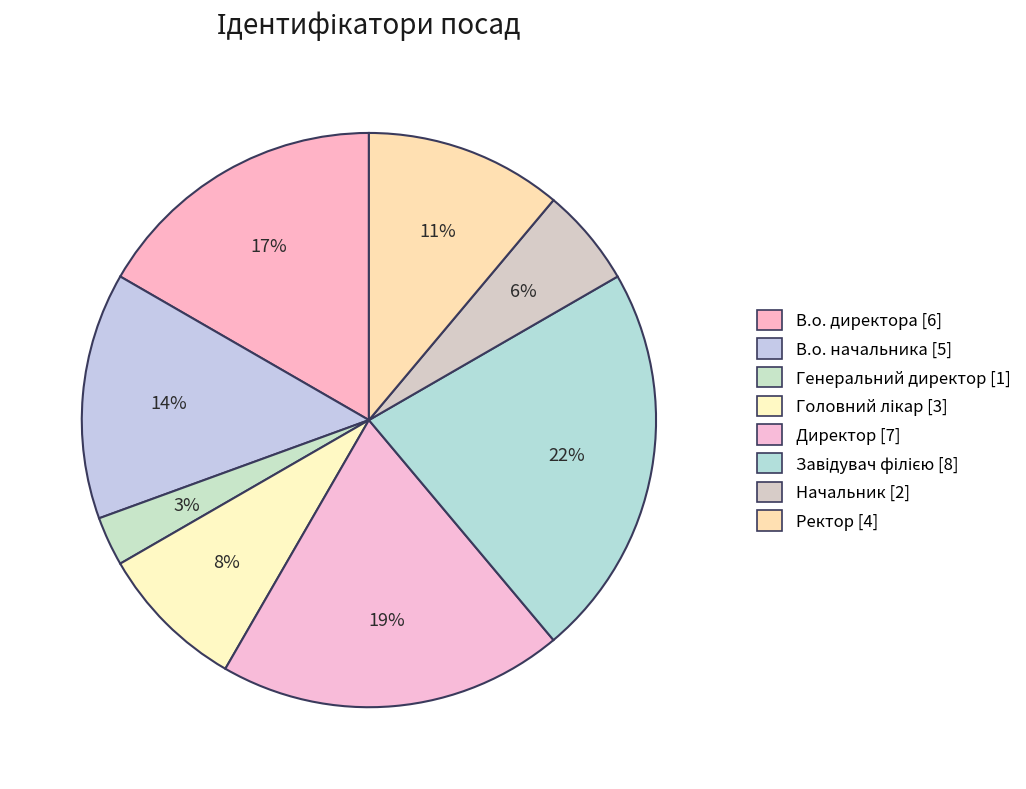

Combined, do Завідувач філією and Головний лікар account for over 50%?

No